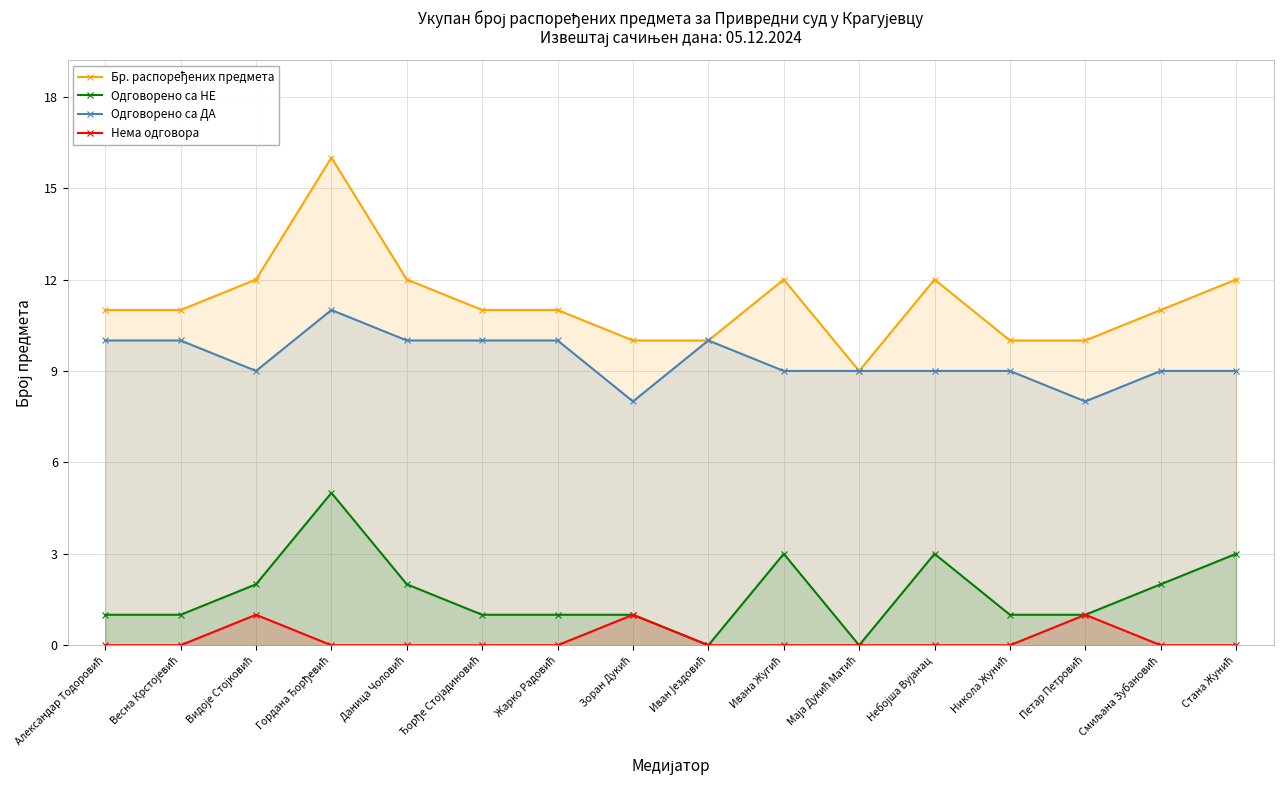

What is the difference between the Одговорено са НЕ values at Маја Дукић Матић and Стана Жунић?

3